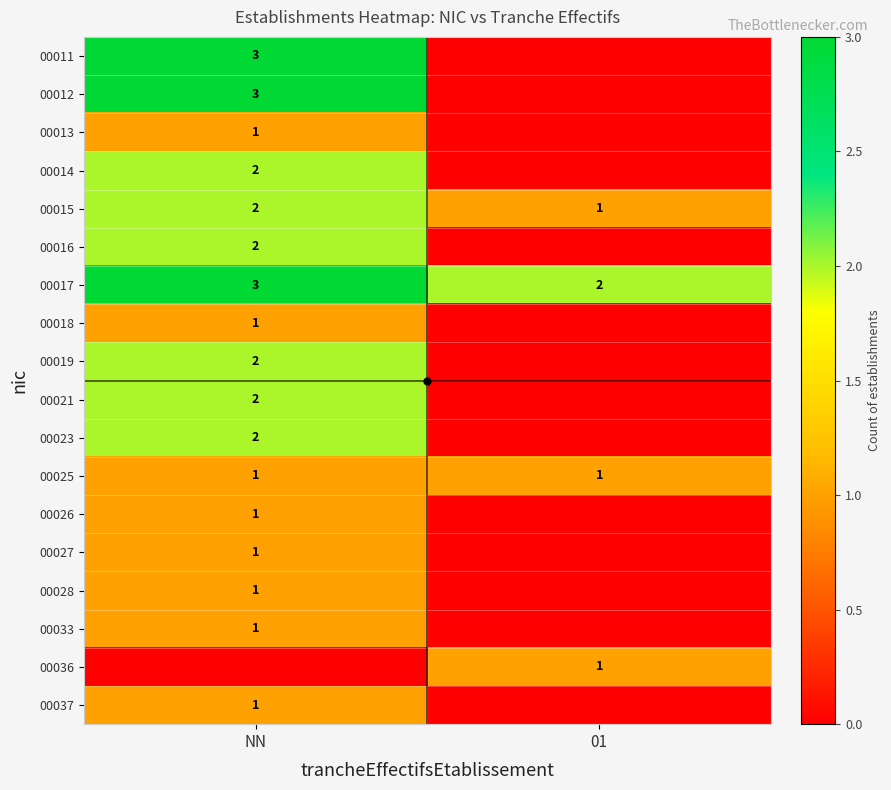

Is it true that 00025 equals 1 at 01?

True